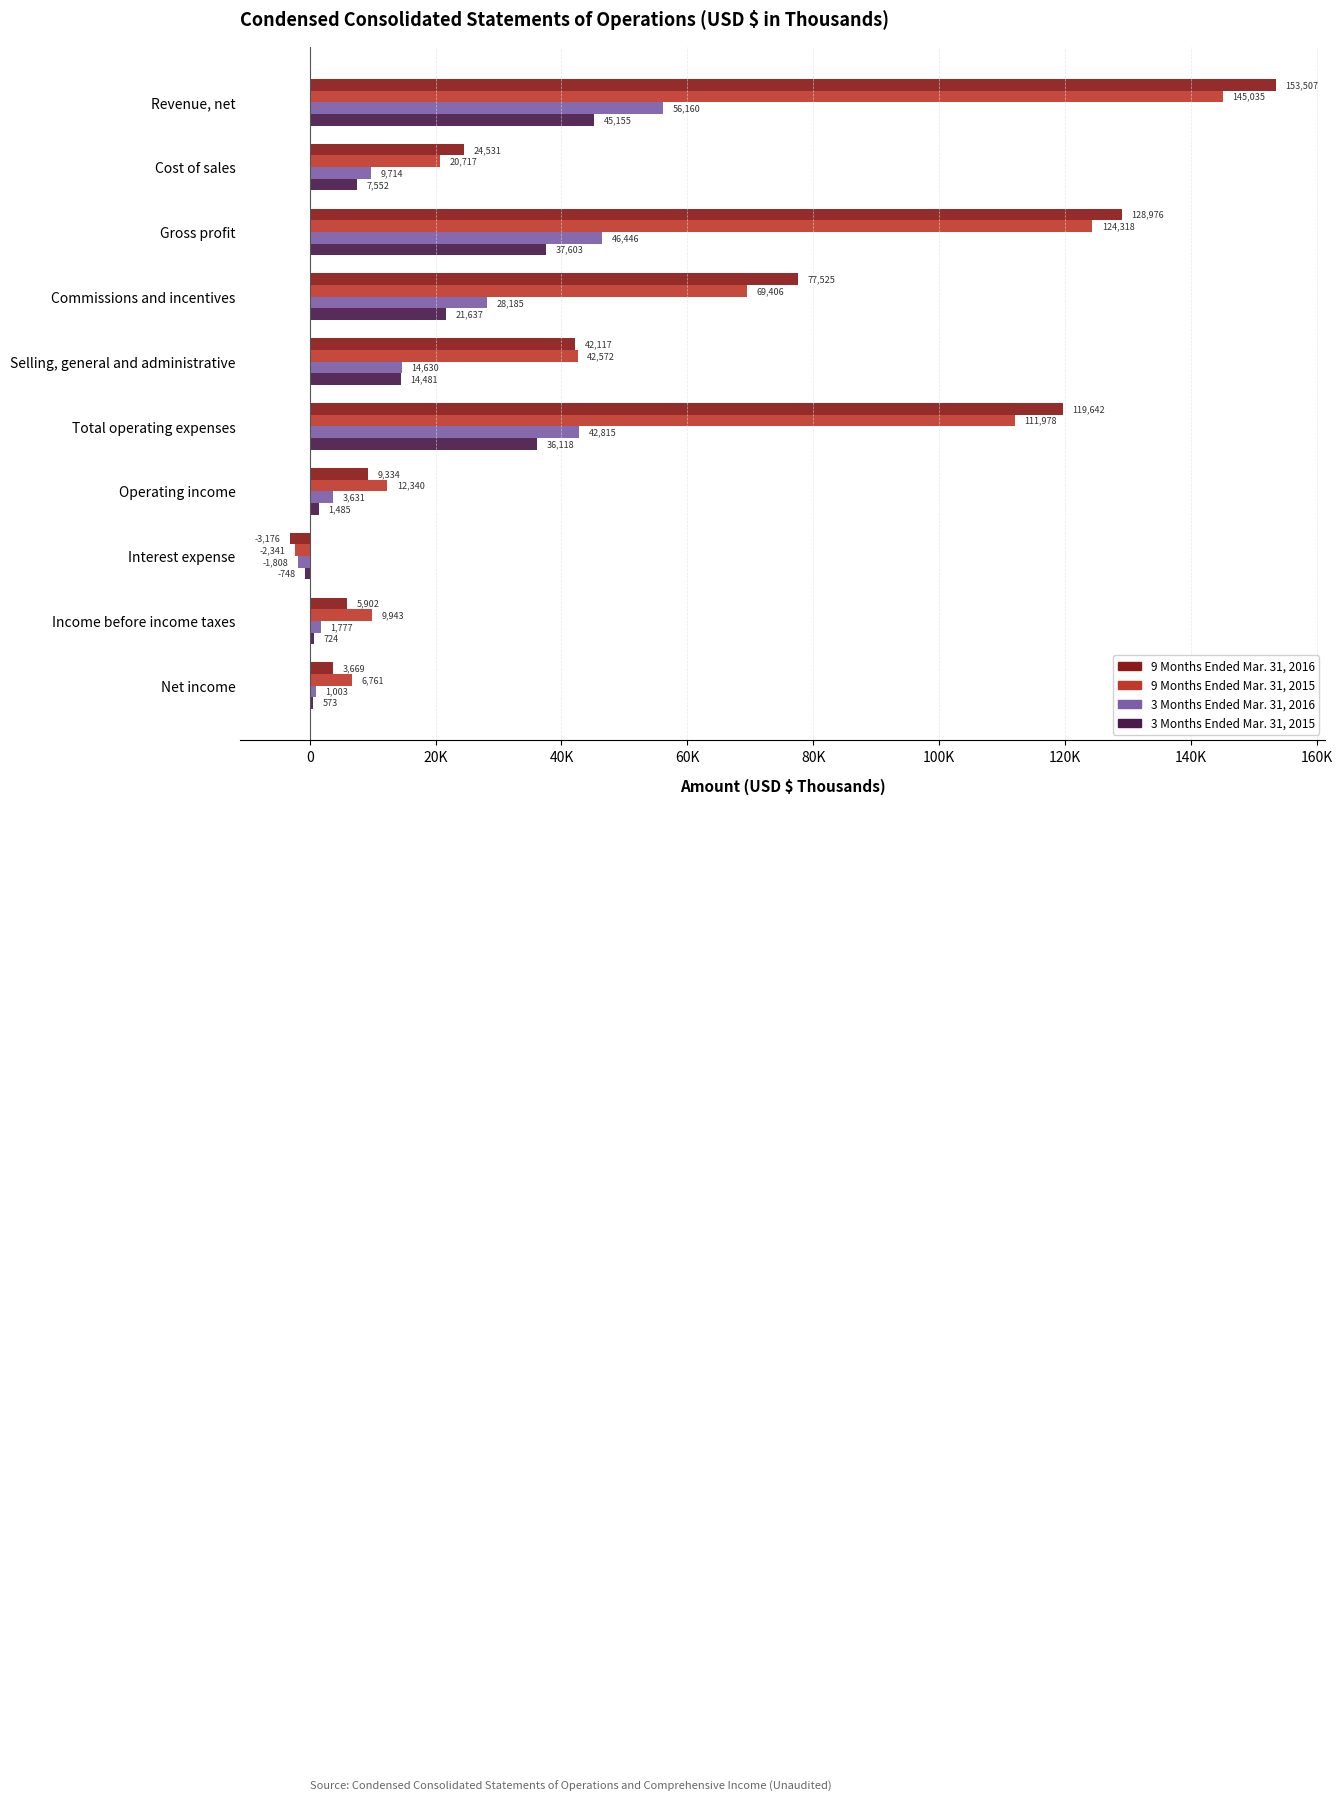

What is the minimum value shown in the chart?

-3176